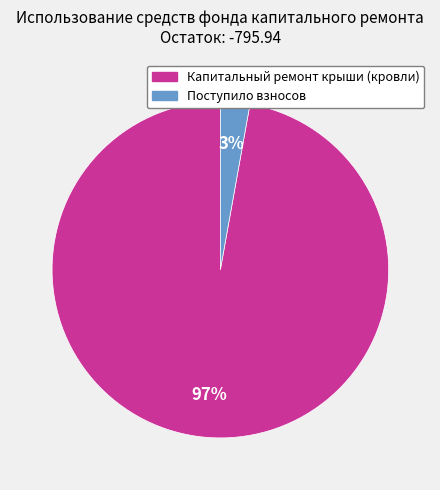

Which category has the biggest portion of the pie?

Капитальный ремонт крыши (кровли)